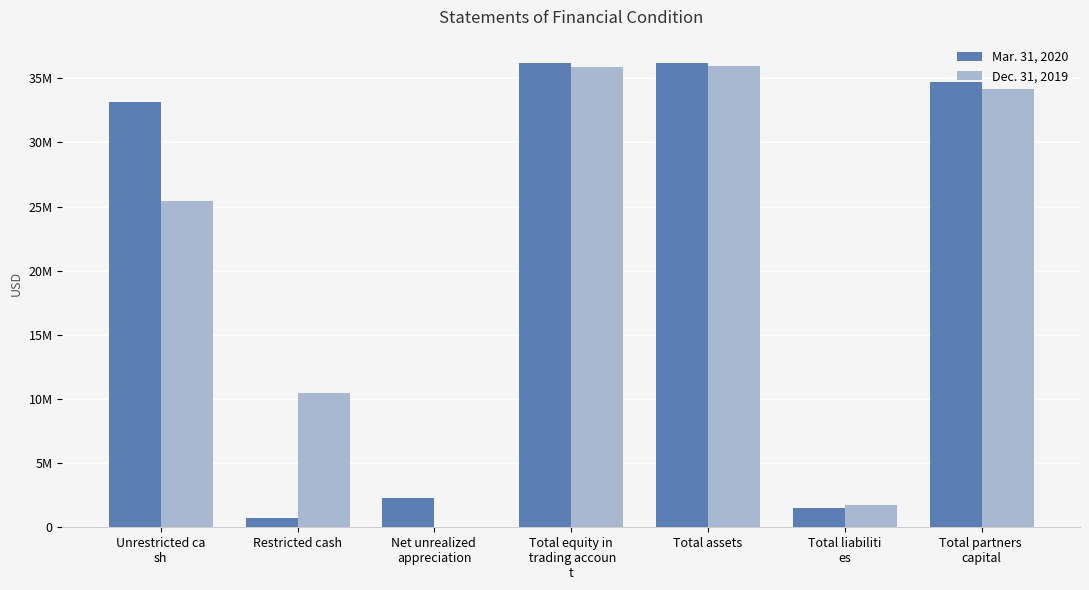

Does the chart contain stacked bars?

No